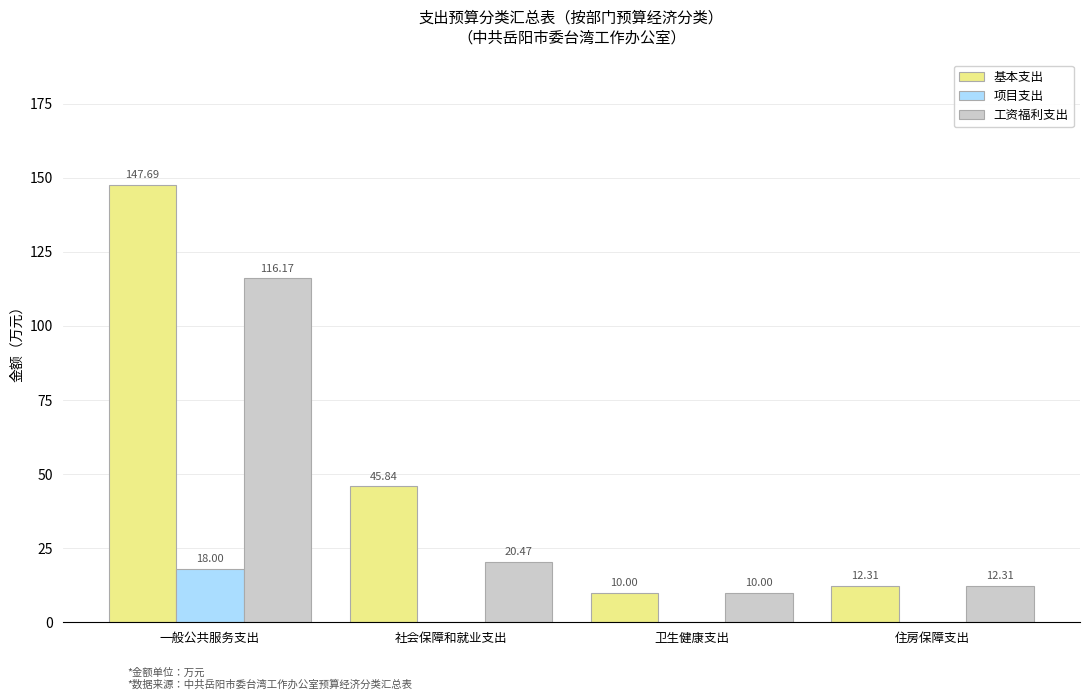

Where is 工资福利支出 nearest to the value 63?

社会保障和就业支出